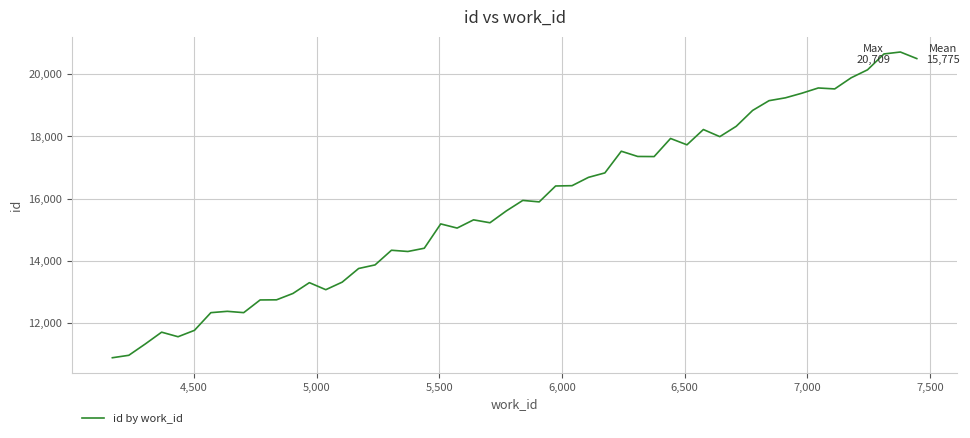

What is the difference between the maximum and minimum values?

9815.3